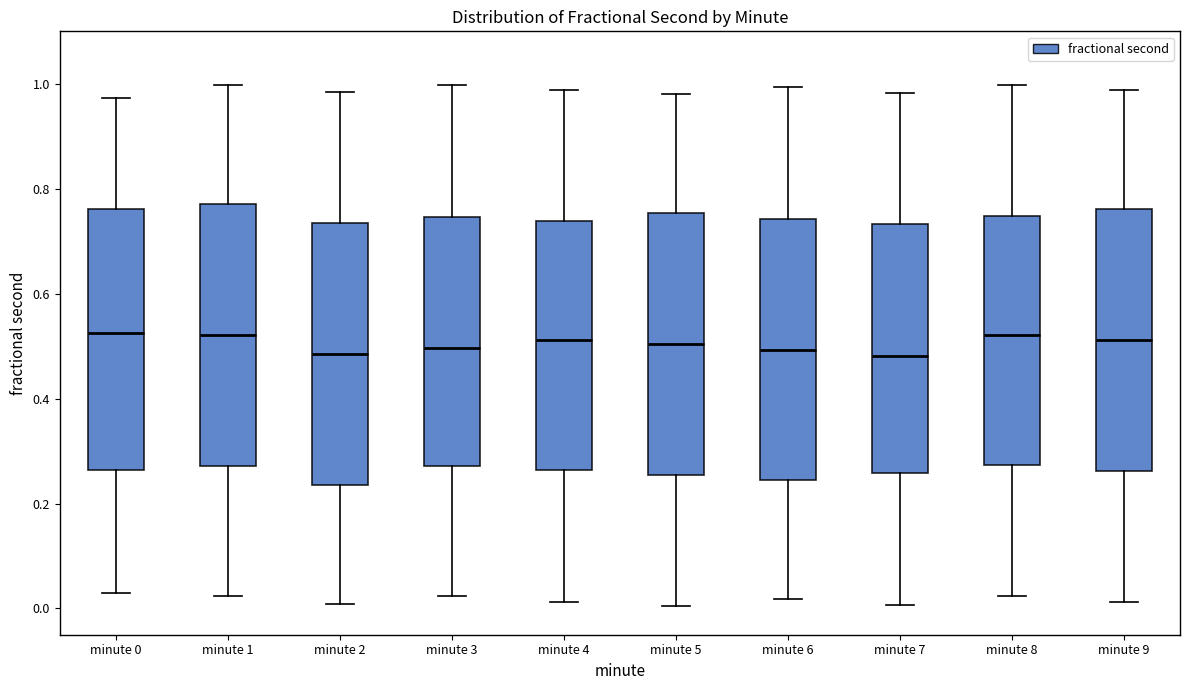

Reading left to right, transcribe this box plot: for each box, give where its median line is, the range the box spans, and where its two whiskers end, as read against the y-axis. The values are not printed on the chart, so give them approximately, as read against the axis.

minute 0: median 0.52, box 0.26 to 0.76, whiskers 0.02 to 0.98
minute 1: median 0.52, box 0.28 to 0.78, whiskers 0.02 to 1.00
minute 2: median 0.48, box 0.24 to 0.74, whiskers 0.00 to 0.98
minute 3: median 0.50, box 0.28 to 0.74, whiskers 0.02 to 1.00
minute 4: median 0.52, box 0.26 to 0.74, whiskers 0.02 to 0.98
minute 5: median 0.50, box 0.26 to 0.76, whiskers 0.00 to 0.98
minute 6: median 0.50, box 0.24 to 0.74, whiskers 0.02 to 1.00
minute 7: median 0.48, box 0.26 to 0.74, whiskers 0.00 to 0.98
minute 8: median 0.52, box 0.28 to 0.74, whiskers 0.02 to 1.00
minute 9: median 0.52, box 0.26 to 0.76, whiskers 0.02 to 0.98